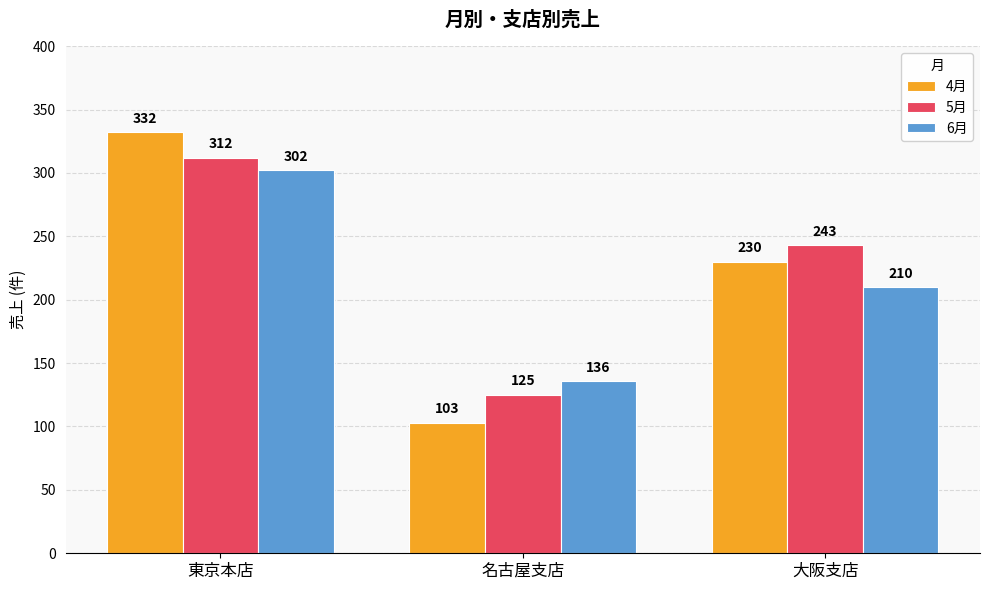

The value of 4月 at 名古屋支店 is 103. True or false?

True